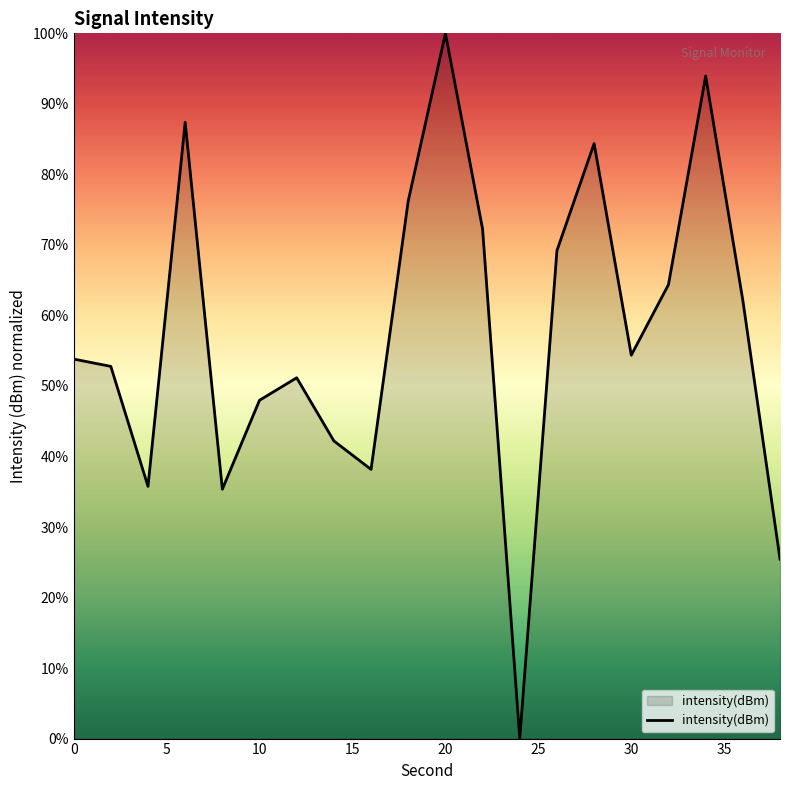

What is the greatest value displayed?

100.0